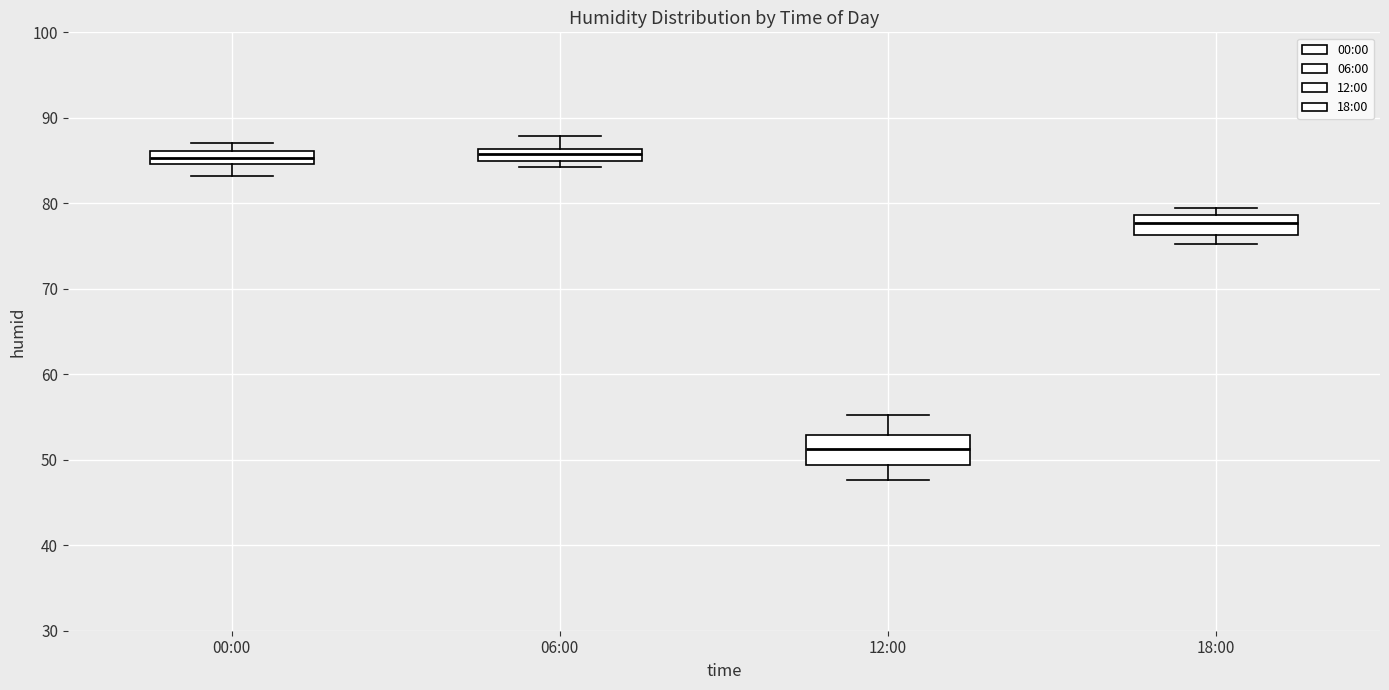

Comparing the boxes themselves (not the whiskers), which one is the tallest?

12:00